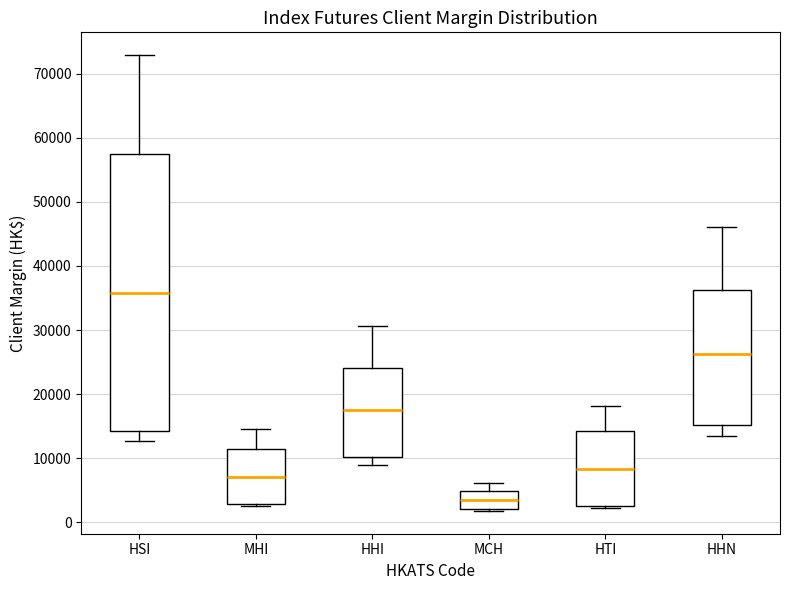

Reading left to right, transcribe this box plot: for each box, give where its median line is, the range the box spans, and where its two whiskers end, as read against the y-axis. The values are not printed on the chart, so give them approximately, as read against the axis.

HSI: median 36000, box 14000 to 57000, whiskers 13000 to 73000
MHI: median 7000, box 3000 to 11000, whiskers 3000 (just below the box's lower edge) to 15000
HHI: median 18000, box 10000 to 24000, whiskers 9000 to 31000
MCH: median 4000, box 2000 to 5000, whiskers 2000 to 6000
HTI: median 8000, box 3000 to 14000, whiskers 2000 to 18000
HHN: median 26000, box 15000 to 36000, whiskers 14000 to 46000